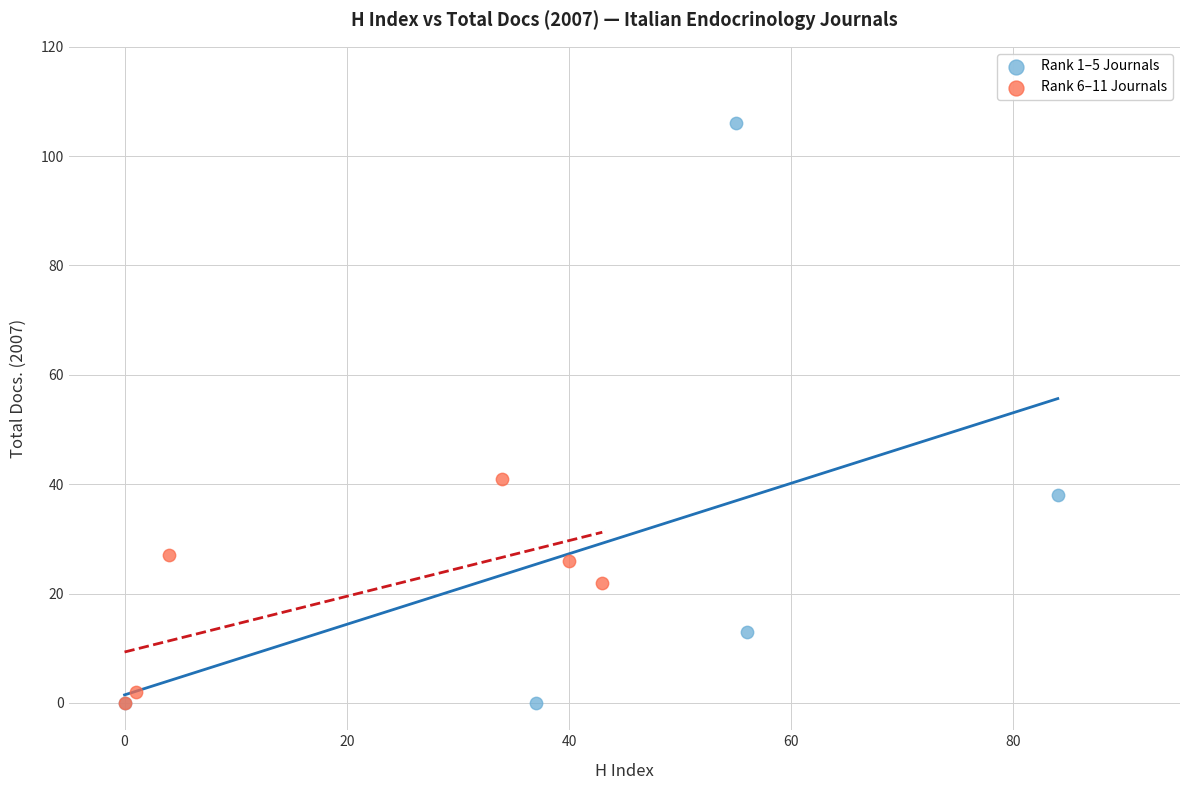

Which series reaches the maximum Y coordinate?

Rank 1–5 Journals